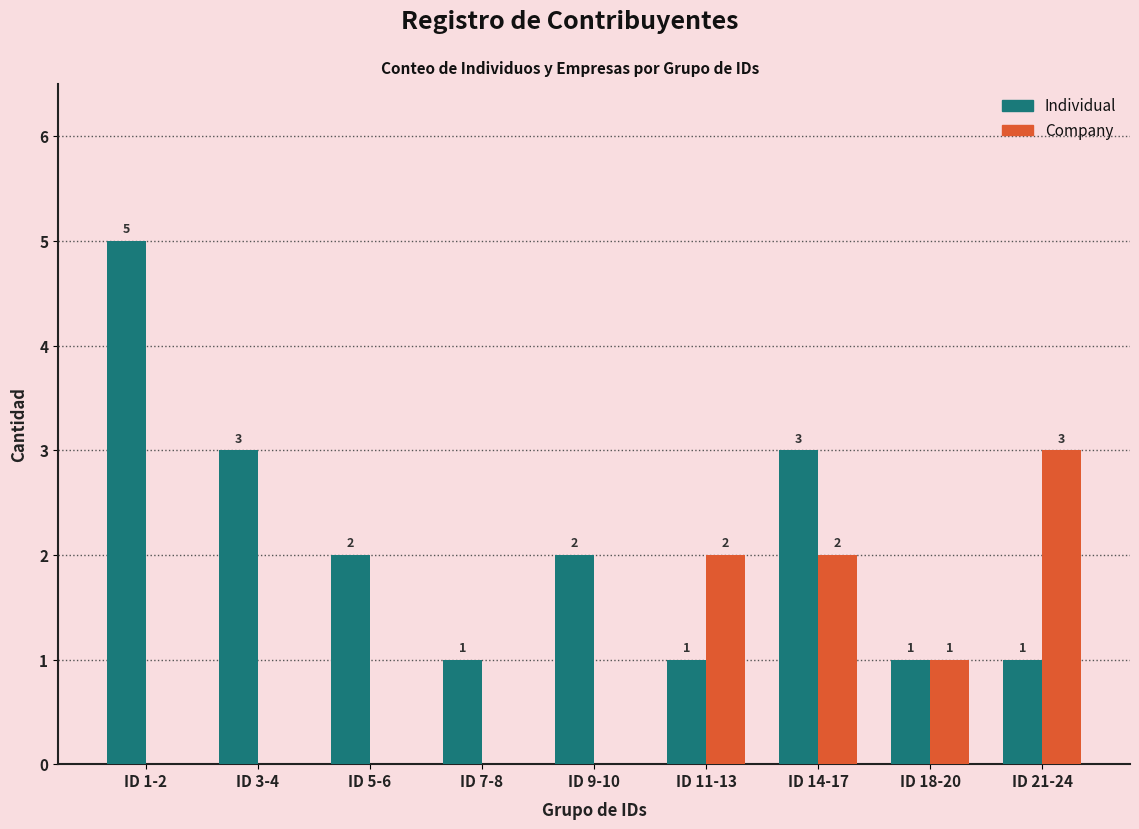

Between ID 1-2 and ID 5-6, which series saw the biggest shift?

Individual